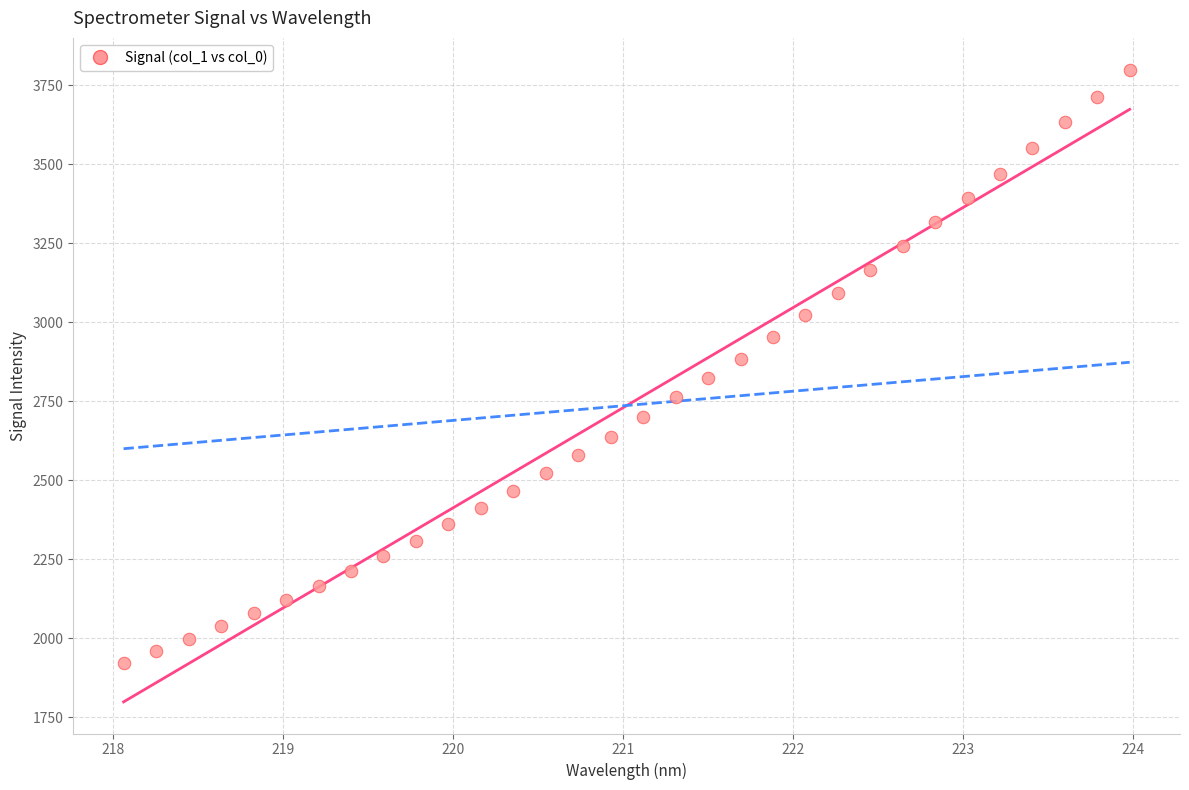

What is the range of X values (max minus min)?

5.9